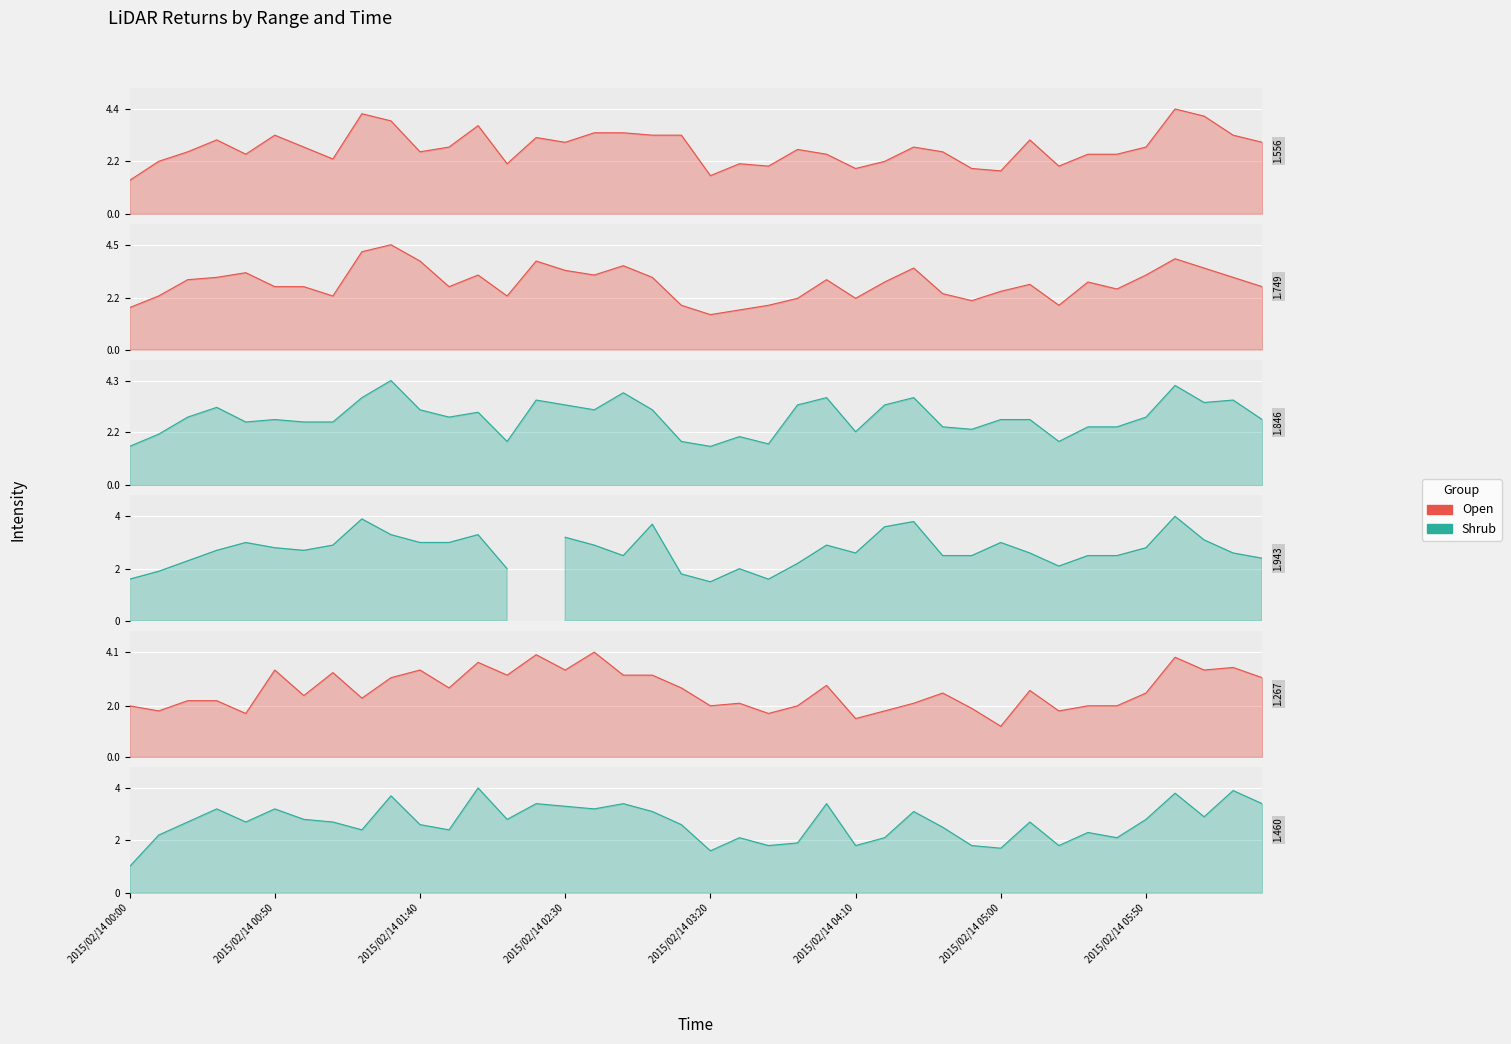

Between which two adjacent categories do col_10 (1.267) and col_13 (1.556) first intersect?

2015/02/14 00:00 and 2015/02/14 00:10